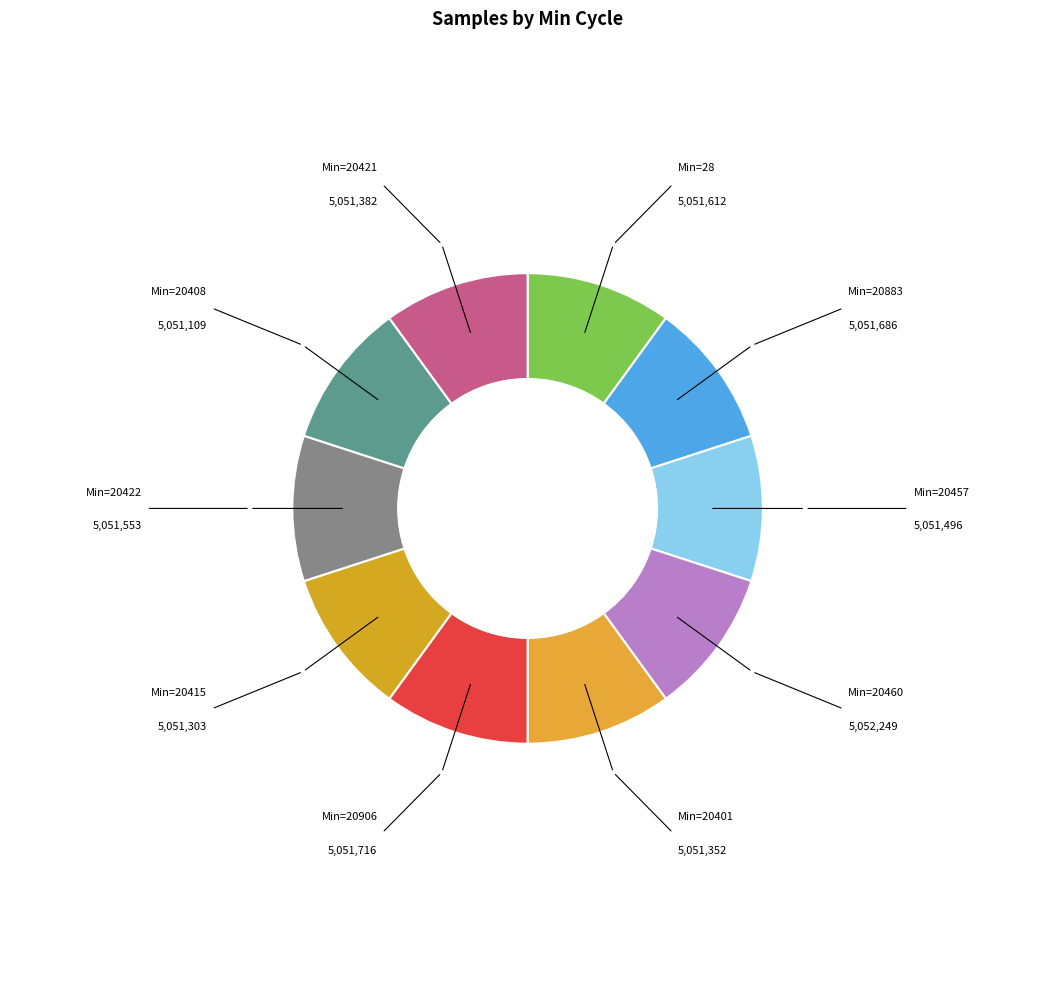

Count the number of slices in the pie.

10